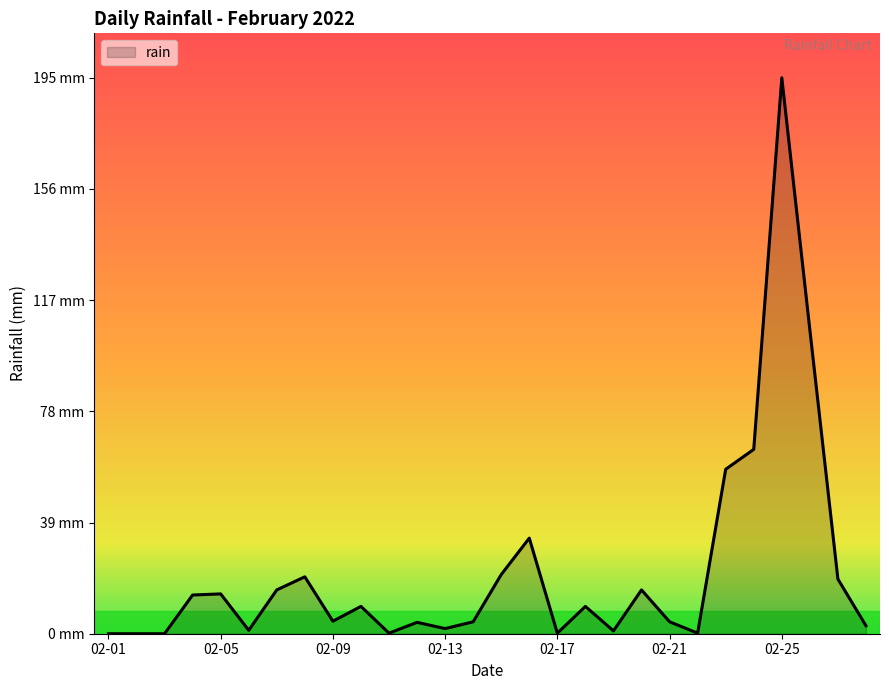

List the labels in order of value, largest first.

2022-02-25, 2022-02-26, 2022-02-24, 2022-02-23, 2022-02-16, 2022-02-15, 2022-02-08, 2022-02-27, 2022-02-07, 2022-02-20, 2022-02-05, 2022-02-04, 2022-02-10, 2022-02-18, 2022-02-09, 2022-02-14, 2022-02-21, 2022-02-12, 2022-02-28, 2022-02-13, 2022-02-06, 2022-02-19, 2022-02-11, 2022-02-17, 2022-02-22, 2022-02-01, 2022-02-02, 2022-02-03